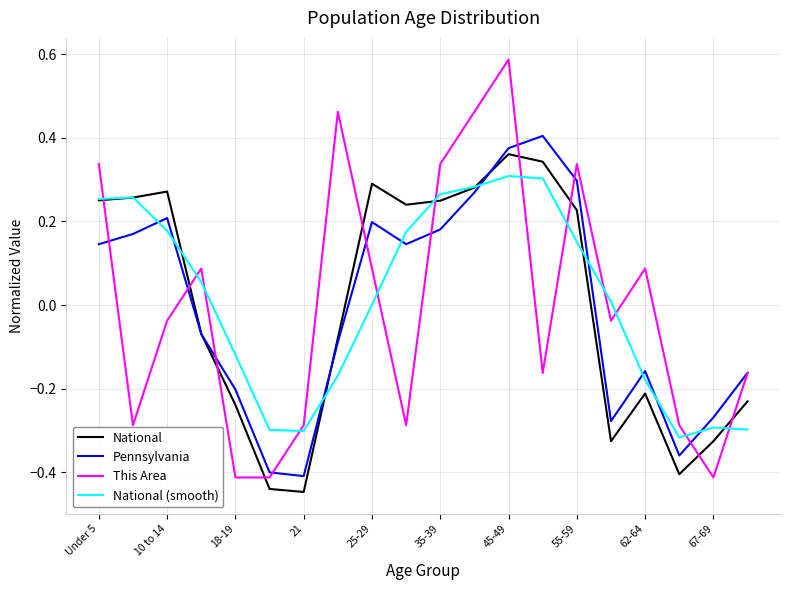

Which series has the largest range (max minus min)?

This Area